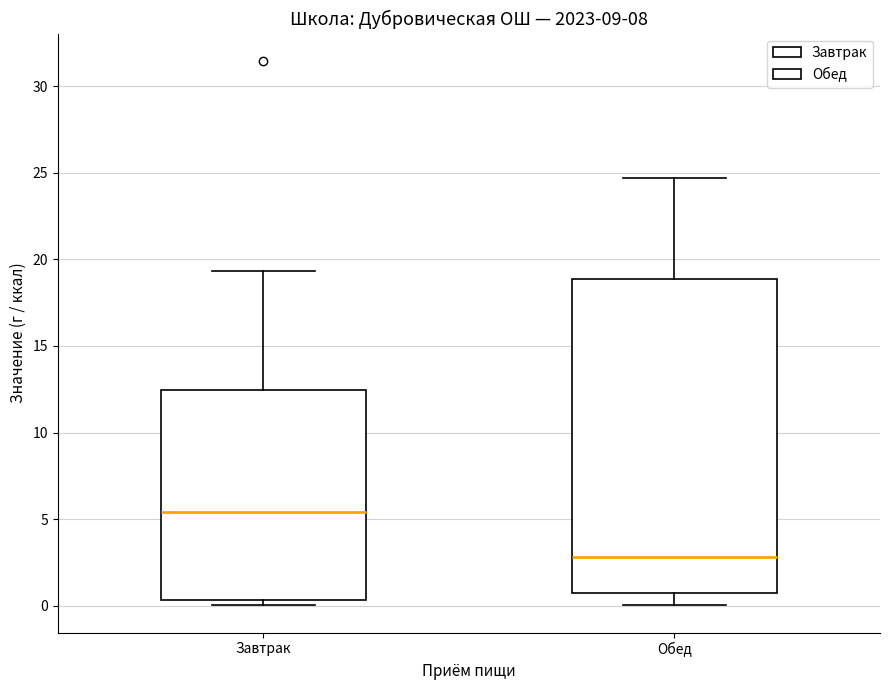

Reading left to right, read every box against the y-axis: the position of its median line, the range the box covers, and the ends of its whiskers. The values are not printed on the chart, so give them approximately, as read against the axis.

Завтрак: median 5.5, box 0.5 to 12.5, whiskers 0.0 to 19.5
Обед: median 3.0, box 1.0 to 19.0, whiskers 0.0 to 24.5